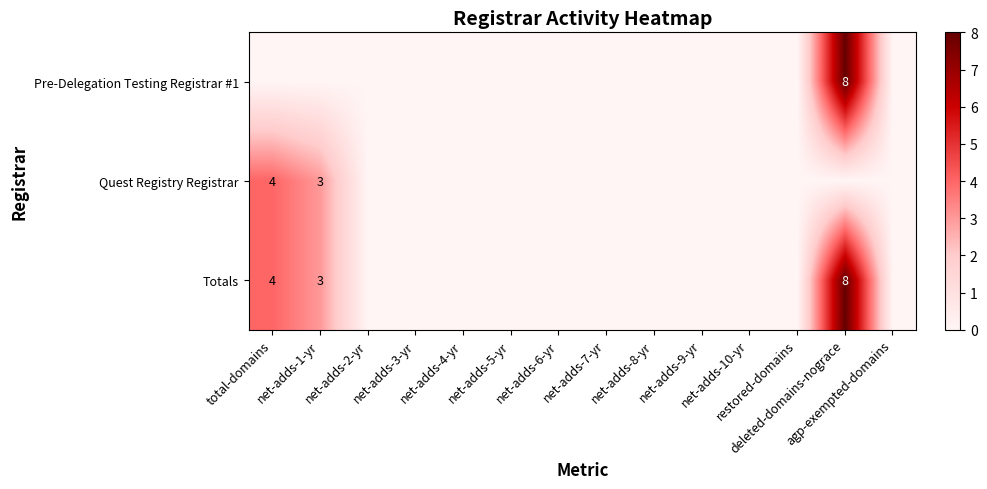

What is the difference between the Totals values at net-adds-8-yr and net-adds-1-yr?

3